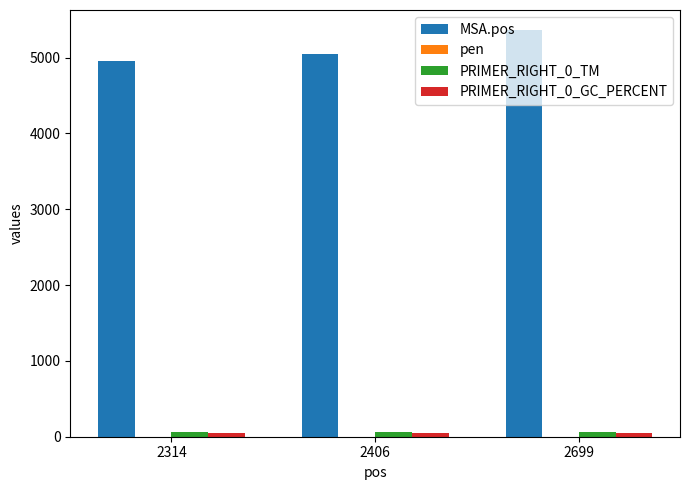

The MSA.pos series shows 5052.0 at 2406. True or false?

True